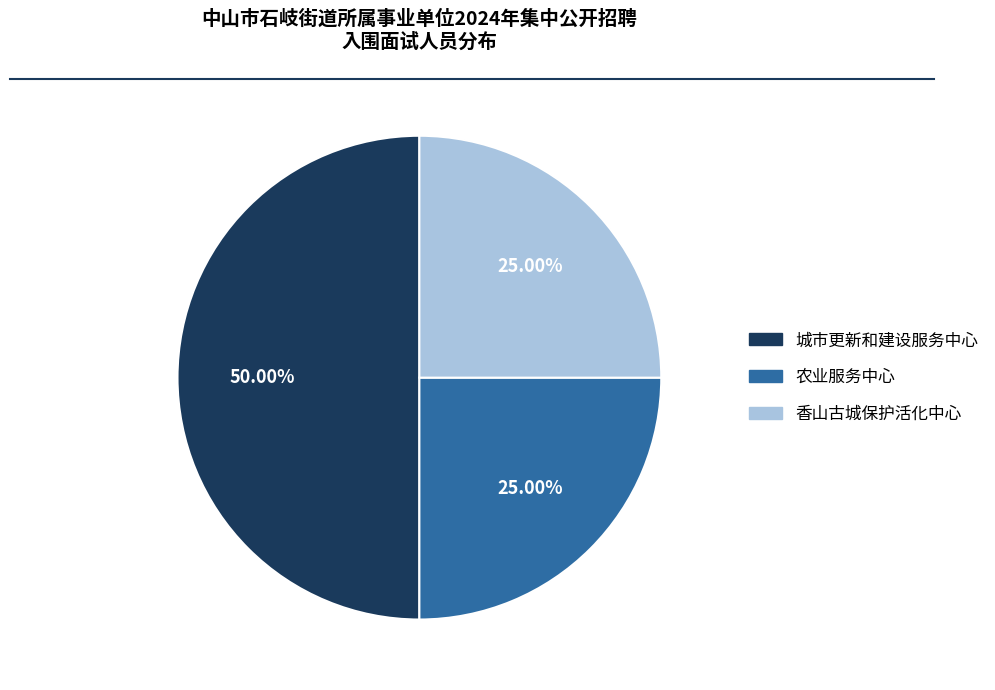

Is 农业服务中心 the majority of the pie?

No